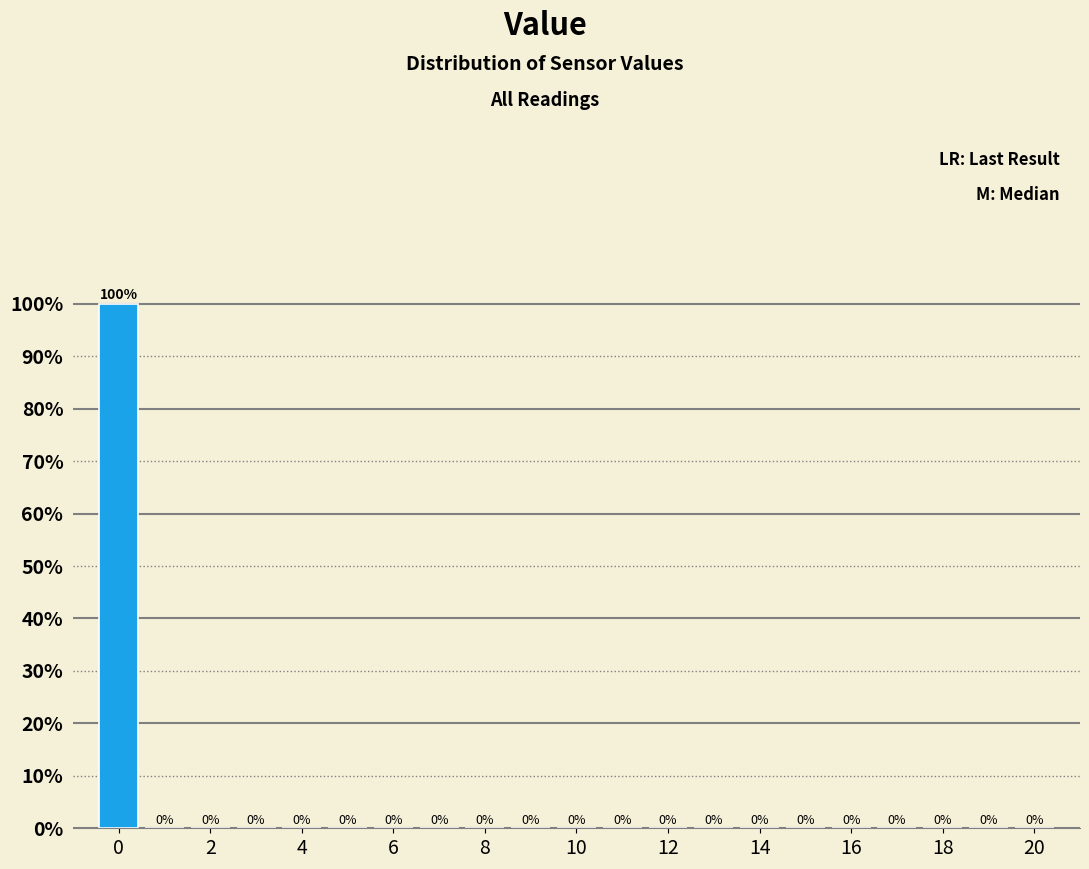

Reading left to right, list every bar in this chart as the range it spans on the x-axis followed by its height. The bar edges are not printed on the chart, so give them approximately, as read against the axis.

-0.5 to 0.5: 100
0.5 to 1.5: 0
1.5 to 2.5: 0
2.5 to 3.5: 0
3.5 to 4.5: 0
4.5 to 5.5: 0
5.5 to 6.5: 0
6.5 to 7.5: 0
7.5 to 8.5: 0
8.5 to 9.5: 0
9.5 to 10.5: 0
10.5 to 11.5: 0
11.5 to 12.5: 0
12.5 to 13.5: 0
13.5 to 14.5: 0
14.5 to 15.5: 0
15.5 to 16.5: 0
16.5 to 17.5: 0
17.5 to 18.5: 0
18.5 to 19.5: 0
19.5 to 20.5: 0